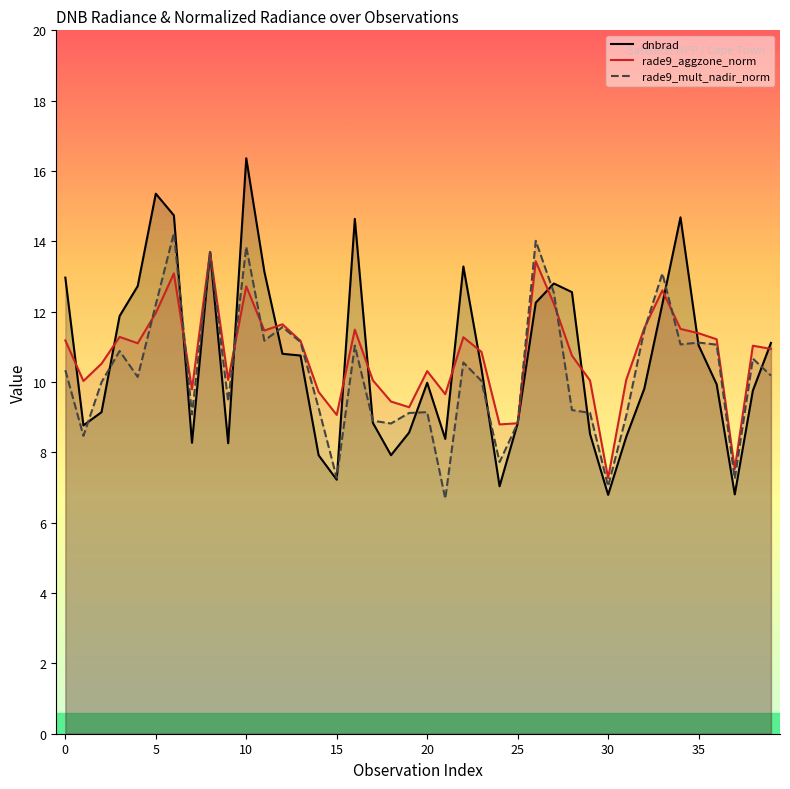

What is the maximum value shown in the chart?

16.4